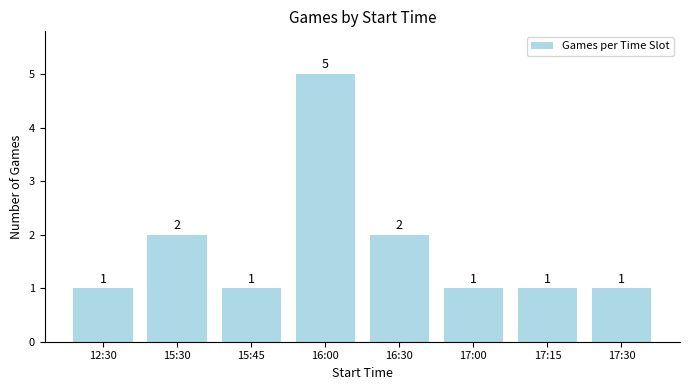

Reading left to right, extract all data points from this chart.

12:30=1	15:30=2	15:45=1	16:00=5	16:30=2	17:00=1	17:15=1	17:30=1